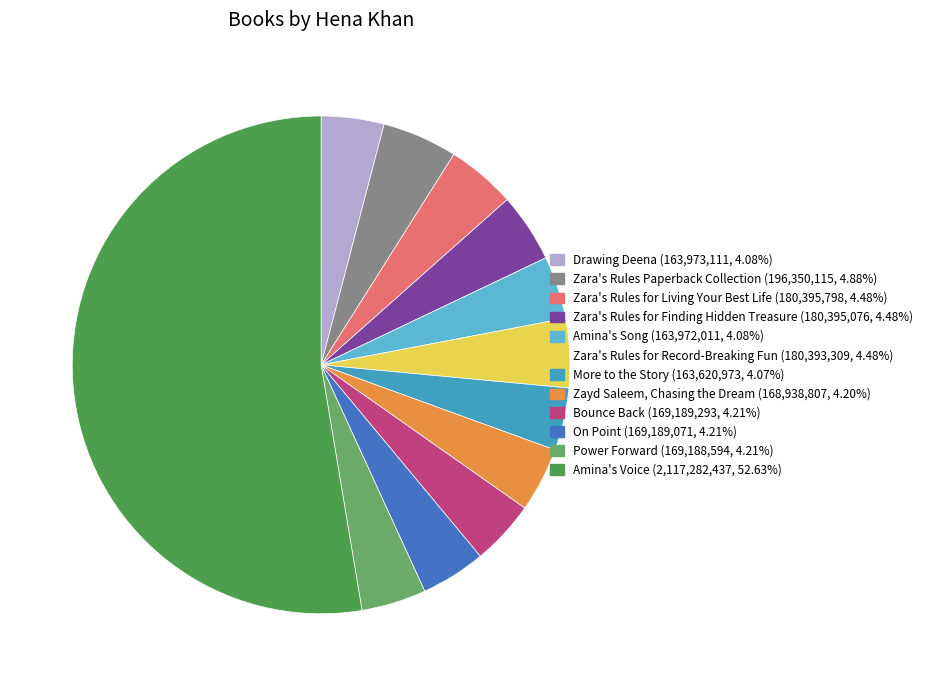

Approximately how many times larger is the value at Amina's Song (163,972,011, 4.08%) compared to More to the Story (163,620,973, 4.07%)?

1.0